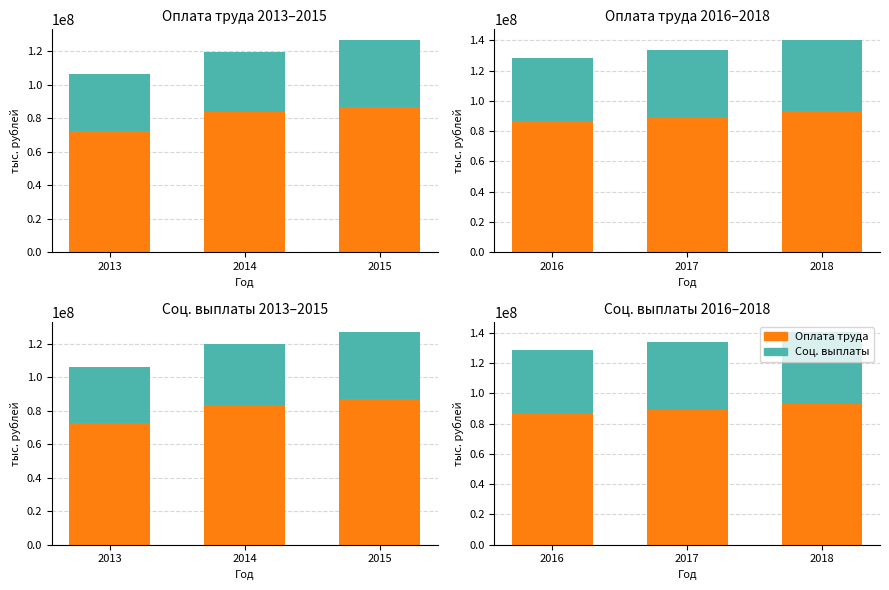

The Соц. выплаты series shows 30264028 at 2018. True or false?

False